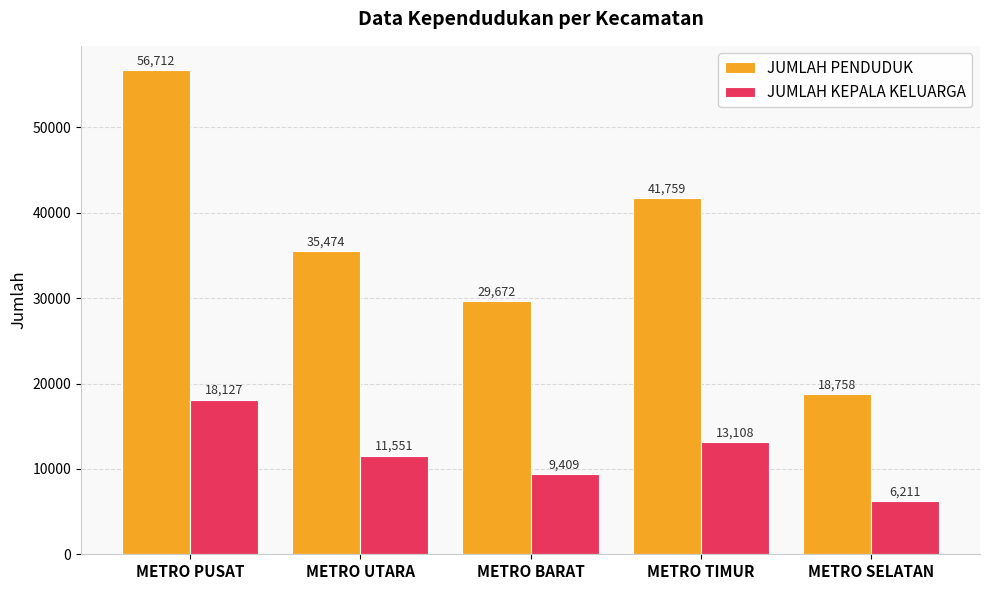

List the series in order of their peak value, lowest first.

JUMLAH KEPALA KELUARGA, JUMLAH PENDUDUK